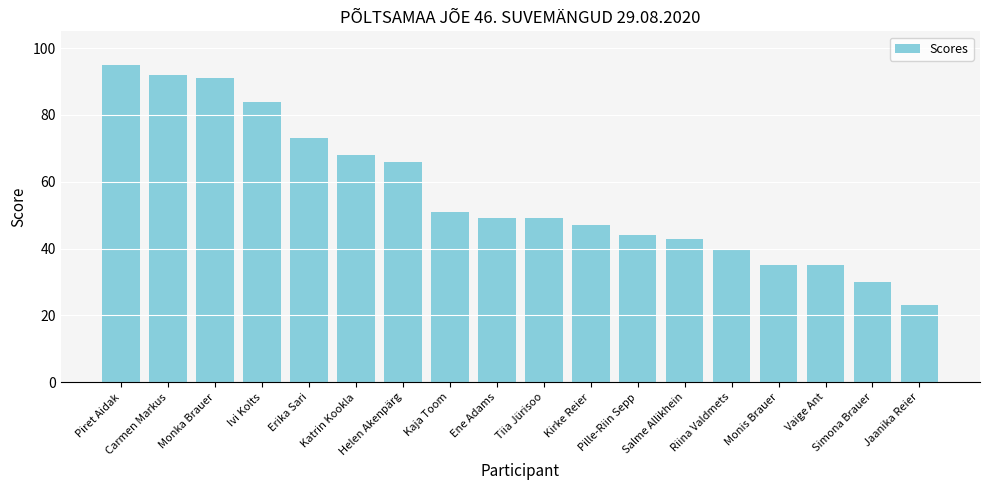

Reading right to left, what are all the values shown in this chart?

Jaanika Reier=23	Simona Brauer=30	Vaige Ant=35	Monis Brauer=35	Riina Valdmets=40	Salme Allikhein=43	Pille-Riin Sepp=44	Kirke Reier=47	Tiia Jürisoo=49	Ene Adams=49	Kaja Toom=51	Helen Akenpärg=66	Katrin Kookla=68	Erika Sari=73	Ivi Kolts=84	Monka Brauer=91	Carmen Markus=92	Piret Aidak=95